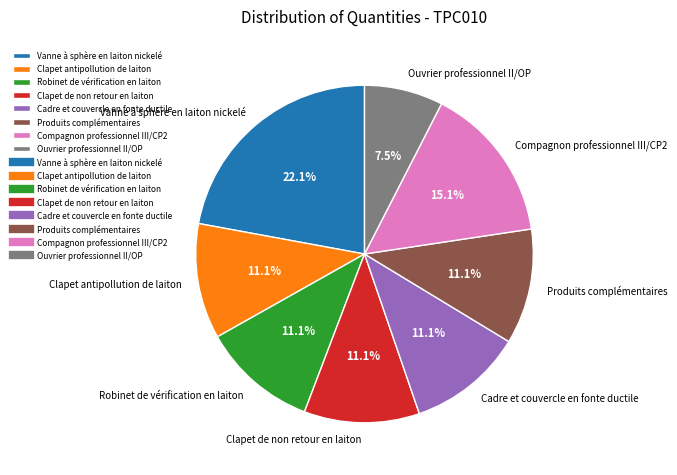

What percentage is NOT represented by Robinet de vérification en laiton?

88.9%